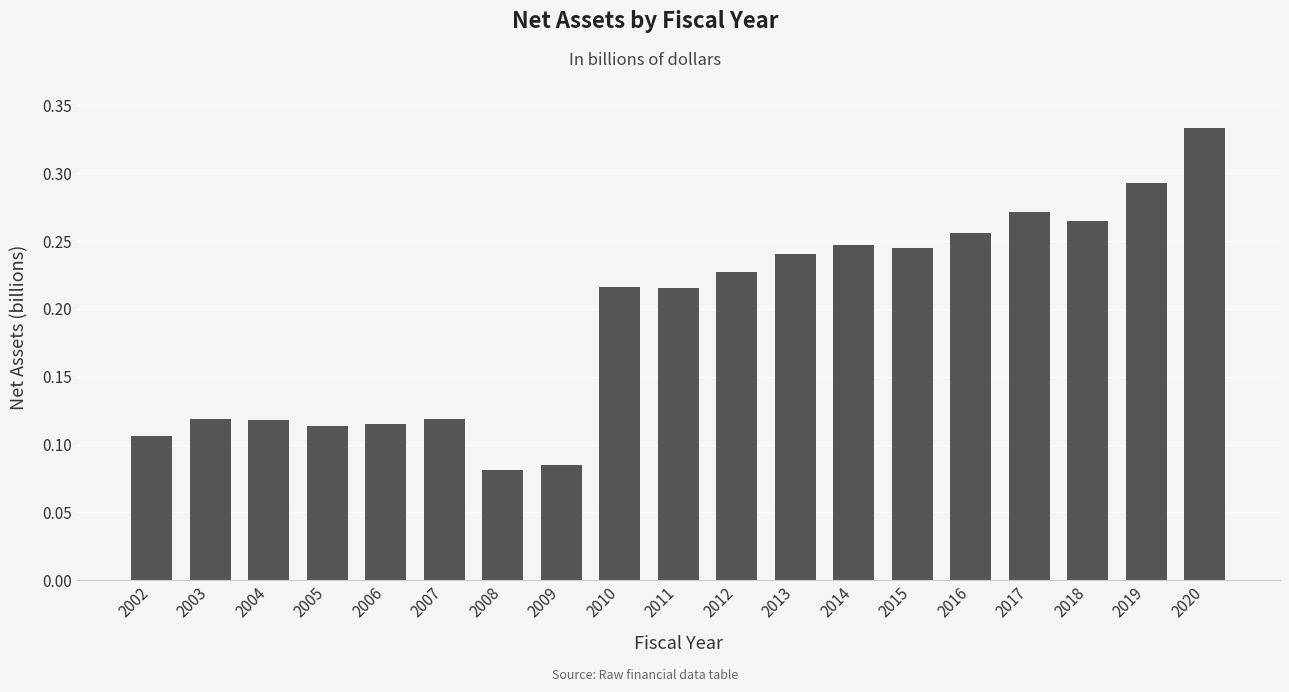

How many bars are there in total?

19